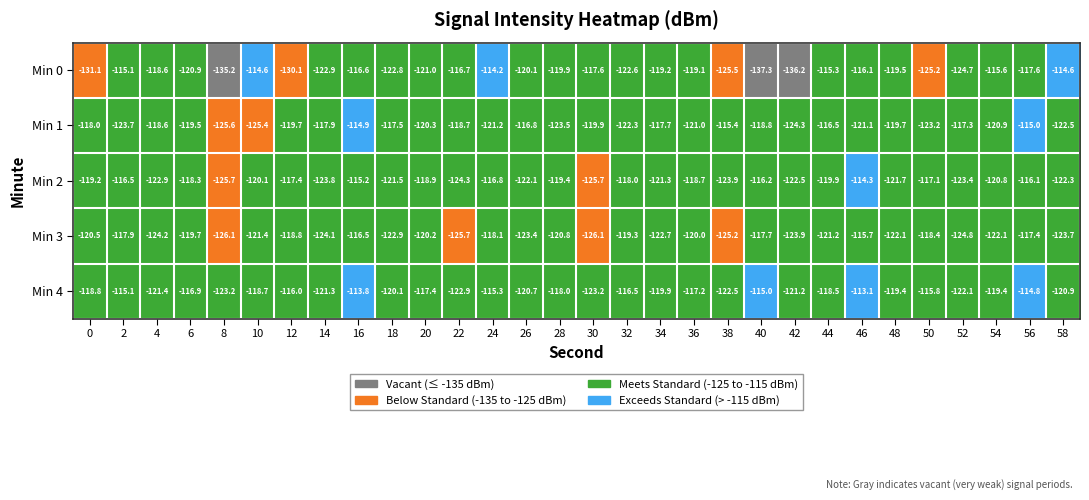

What is the minimum value shown in the chart?

-137.3